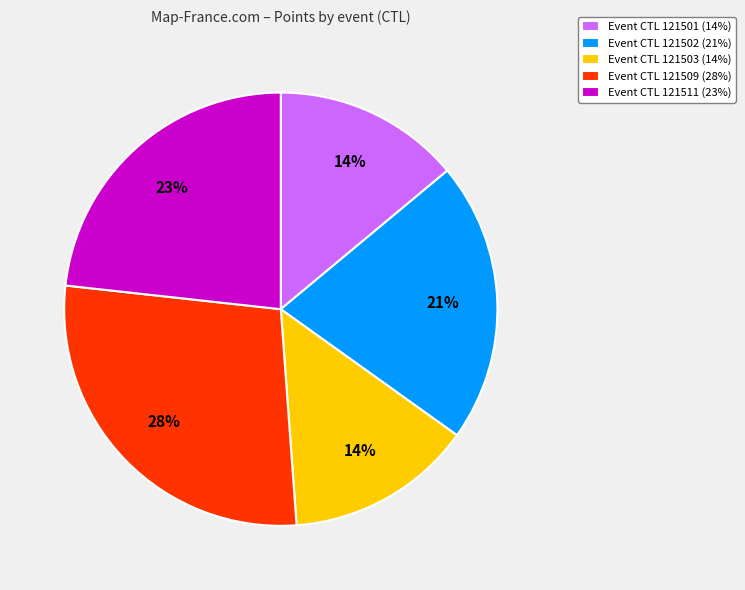

Which slice is the largest?

Event CTL 121509 (28%)